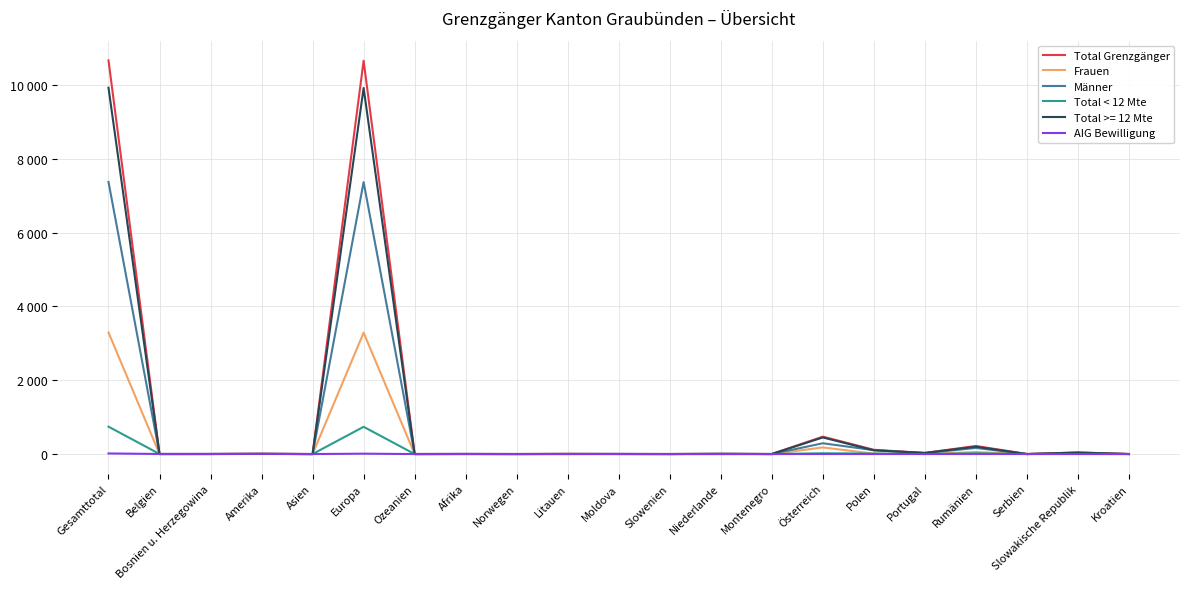

Which series has the largest total across all categories?

Total Grenzgänger